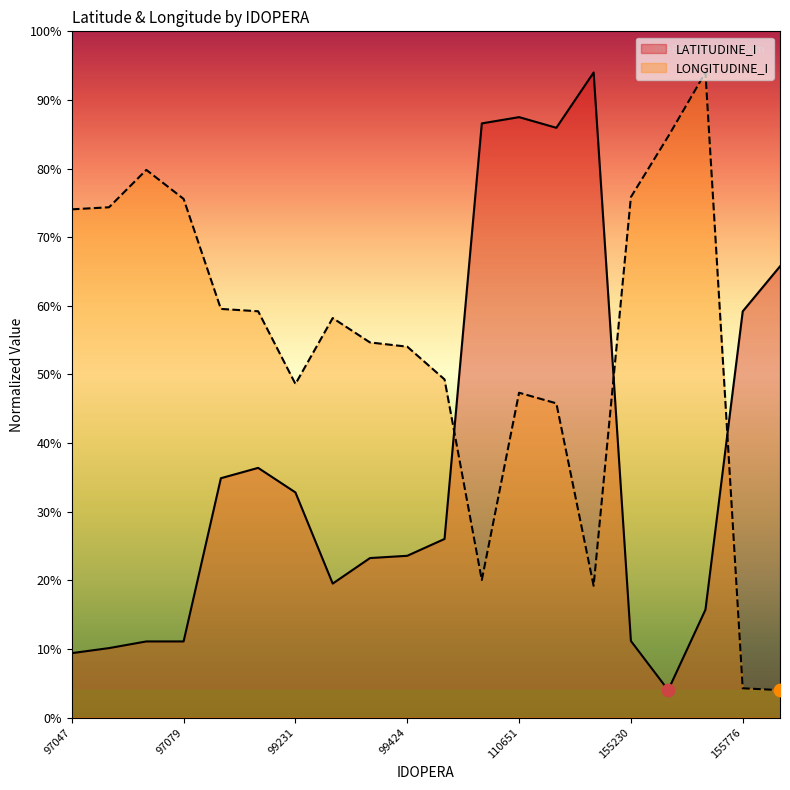

At which category is the sum across all series the highest?

110651